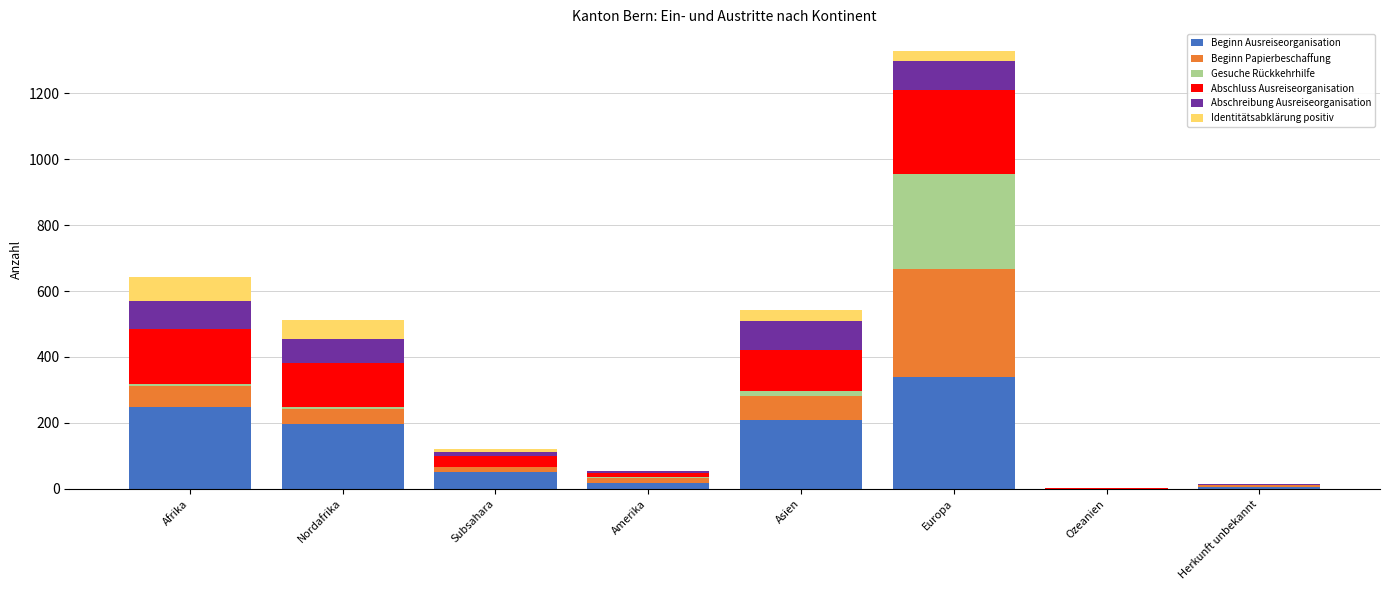

Which category has the highest value in the Beginn Ausreiseorganisation series?

Europa